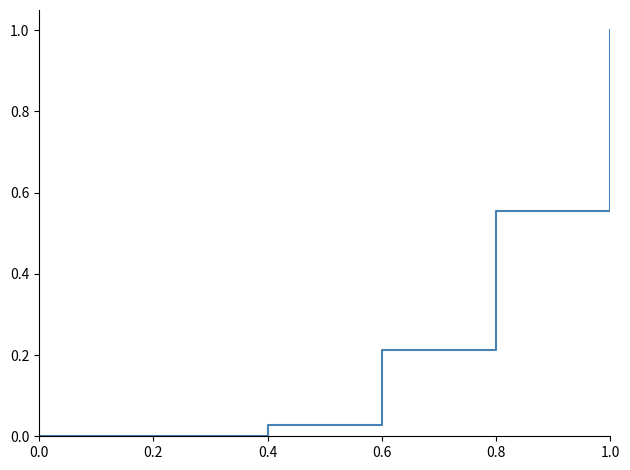

How many categories are shown in the chart?

6